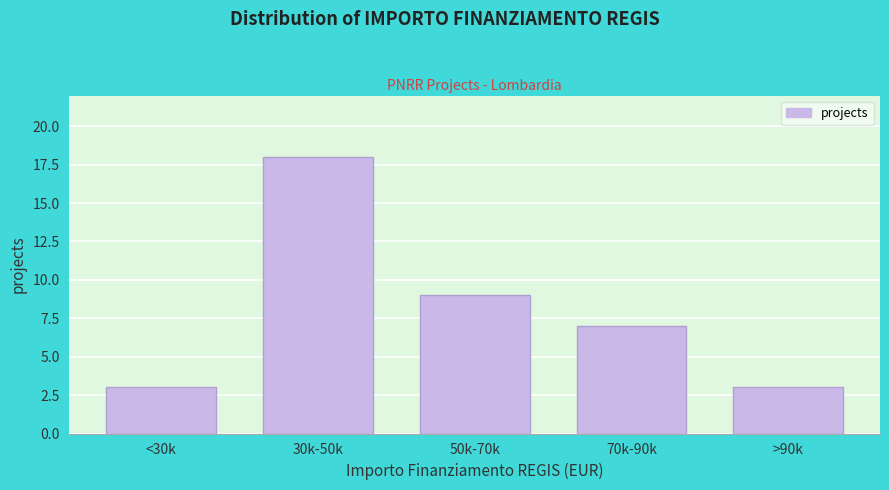

Reading right to left, transcribe all the data shown in this chart.

>90k=3	70k-90k=7	50k-70k=9	30k-50k=18	<30k=3